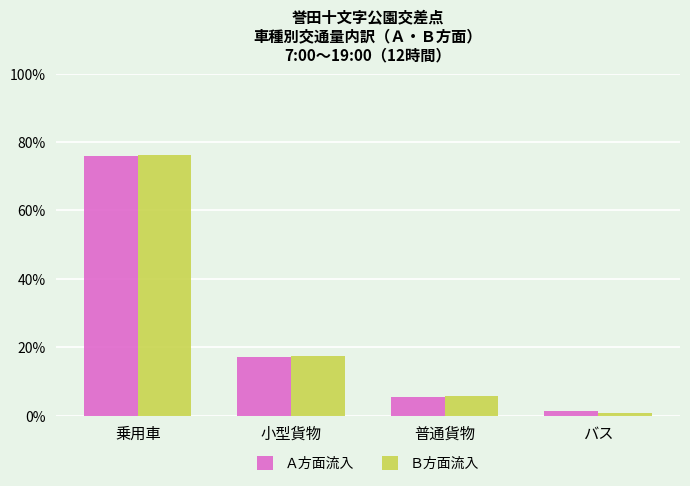

Reading left to right, what are all the values shown in this chart?

Ａ方面流入: 75.9	17.2	5.5	1.4
Ｂ方面流入: 76.1	17.4	5.9	0.7